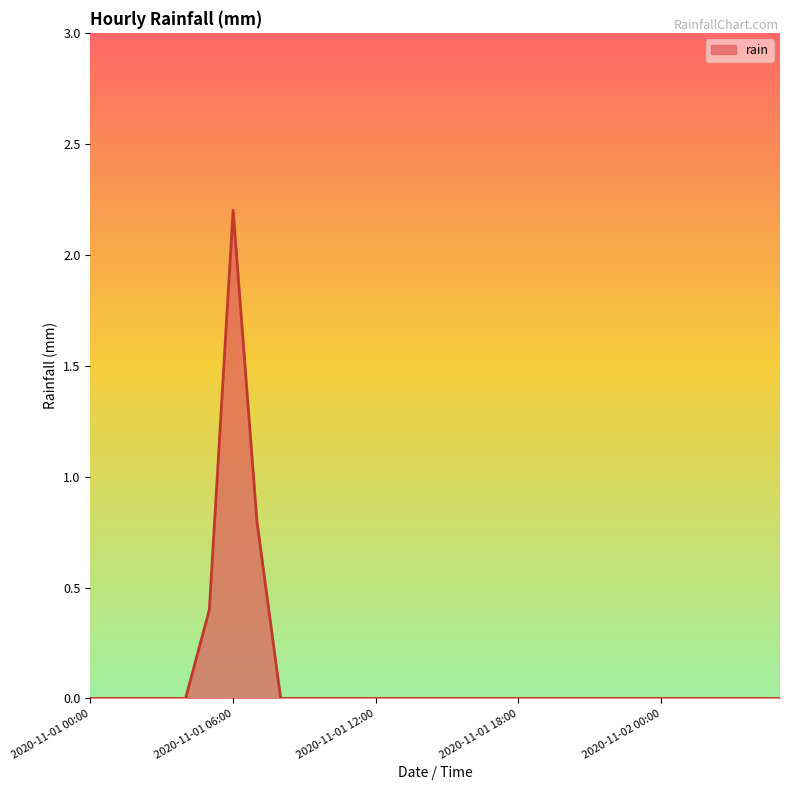

Reading left to right, what are all the values shown in this chart?

0.0	0.0	0.0	0.0	0.0	0.4	2.2	0.8	0.0	0.0	0.0	0.0	0.0	0.0	0.0	0.0	0.0	0.0	0.0	0.0	0.0	0.0	0.0	0.0	0.0	0.0	0.0	0.0	0.0	0.0